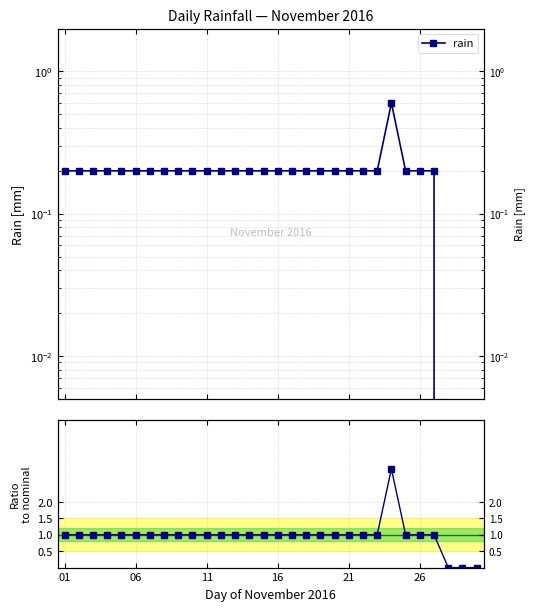

True or false: rain / nominal has a value of 1.0 at 18.

True